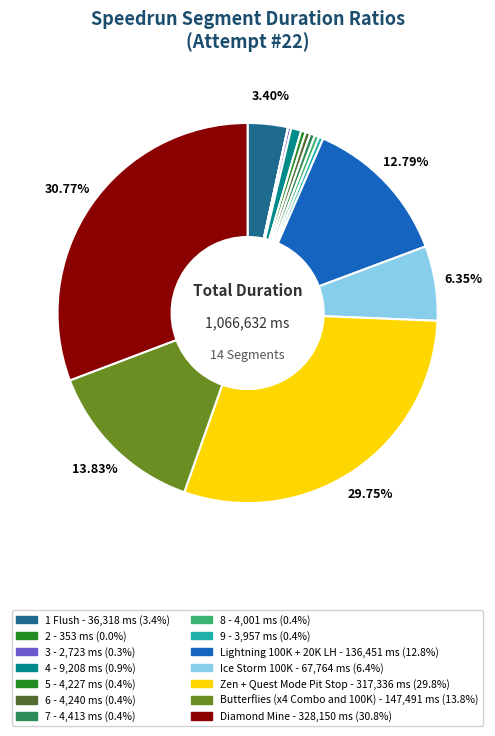

True or false: 7 accounts for 0% of the total.

True